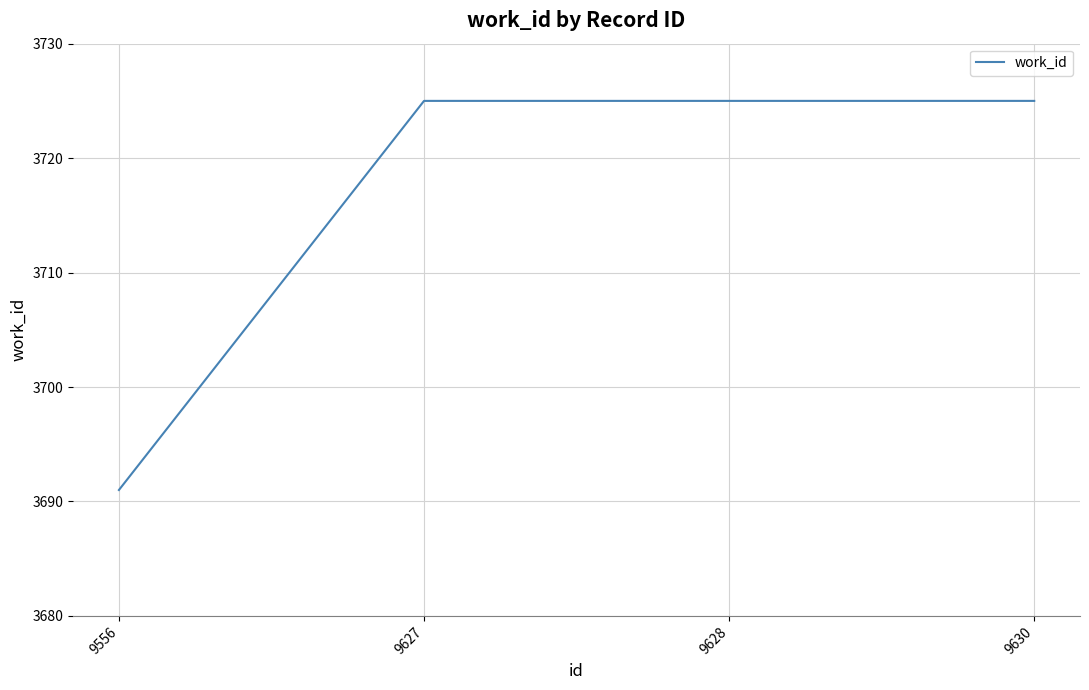

At which category does the chart reach its minimum across all series?

9556